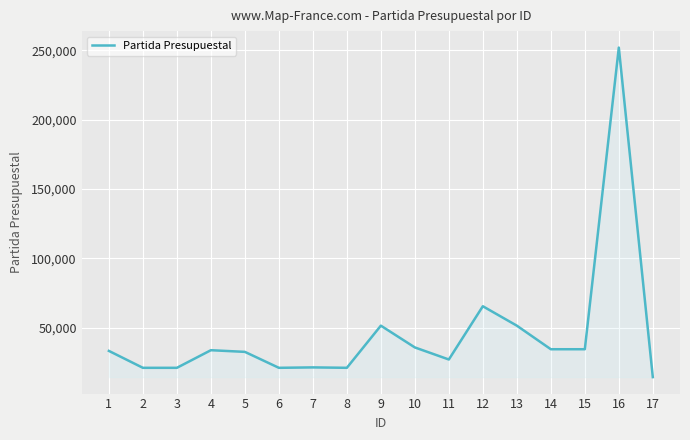

What is the change in value from 2 to 15?

+13400